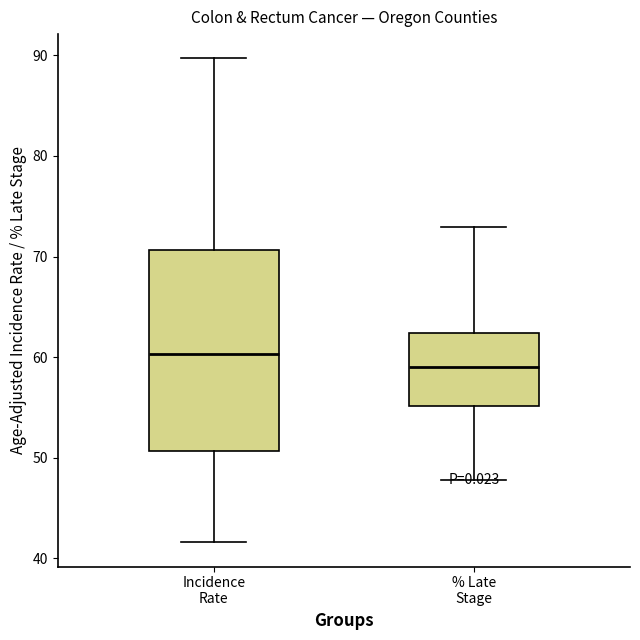

Which box is the tallest, from its lower edge to its upper edge?

Incidence Rate